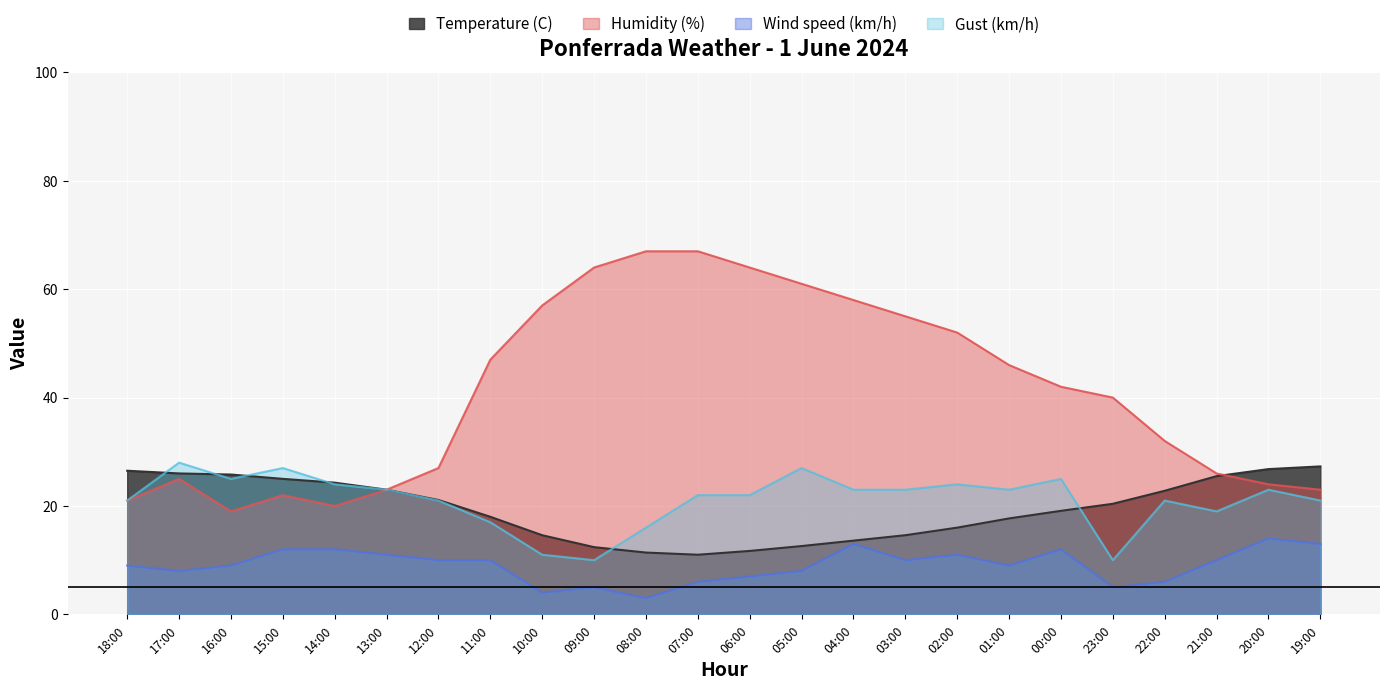

The Gust (km/h) series shows 10.0 at 23:00. True or false?

True